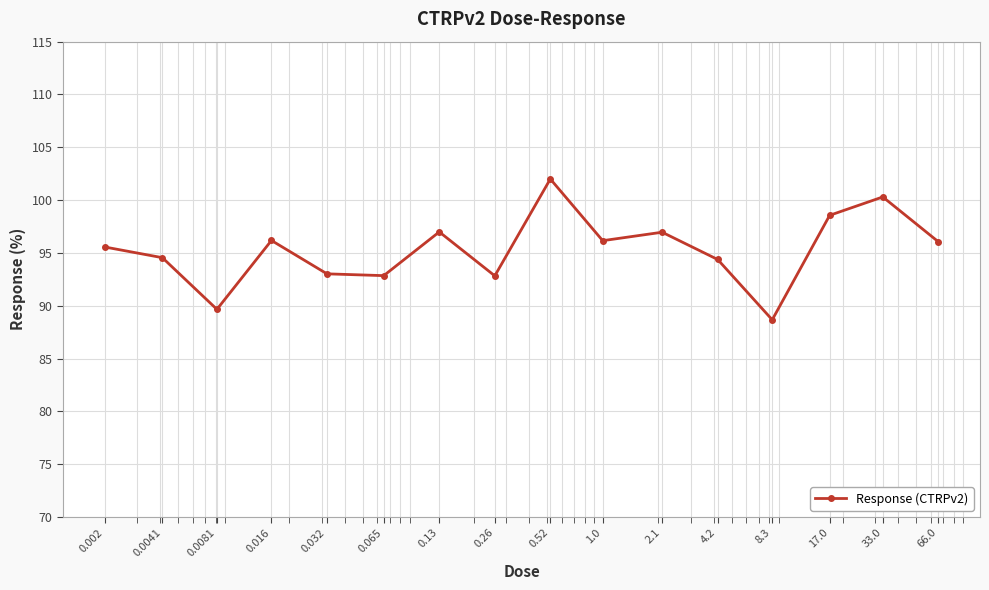

What is the minimum value shown in the chart?

88.7